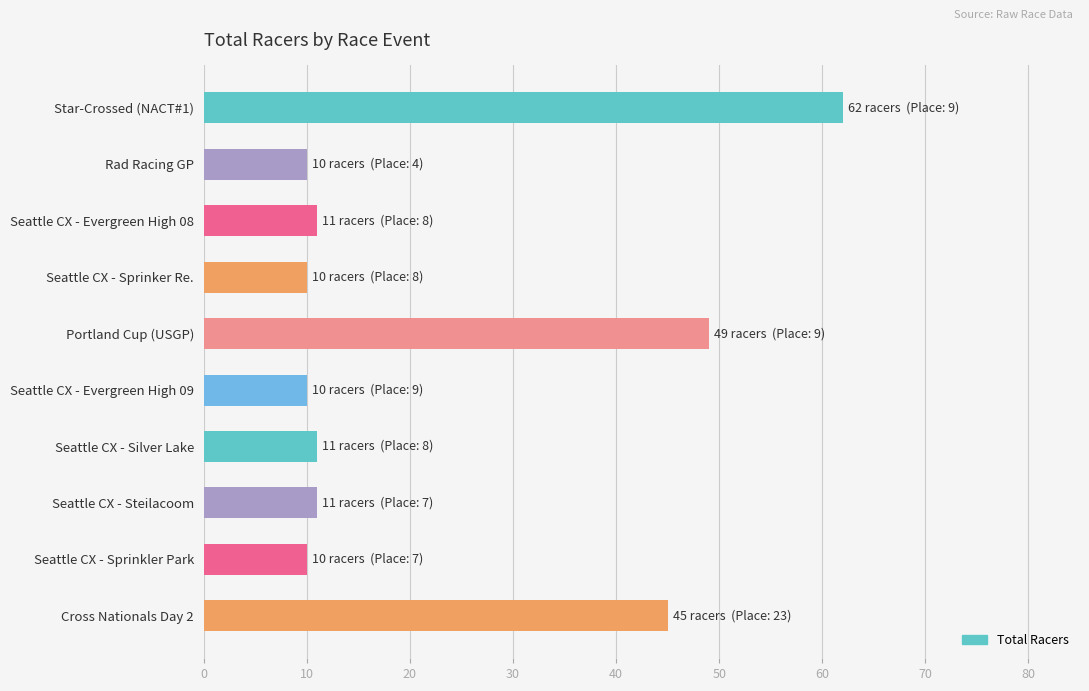

What is the approximate value at Seattle CX - Sprinkler Park?

10